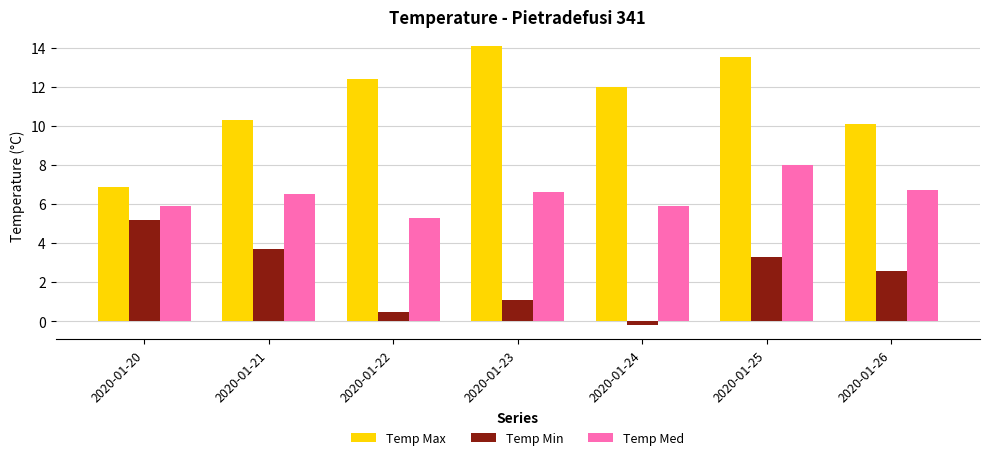

Rank the categories by Temp Min value from highest to lowest.

2020-01-20, 2020-01-21, 2020-01-25, 2020-01-26, 2020-01-23, 2020-01-22, 2020-01-24